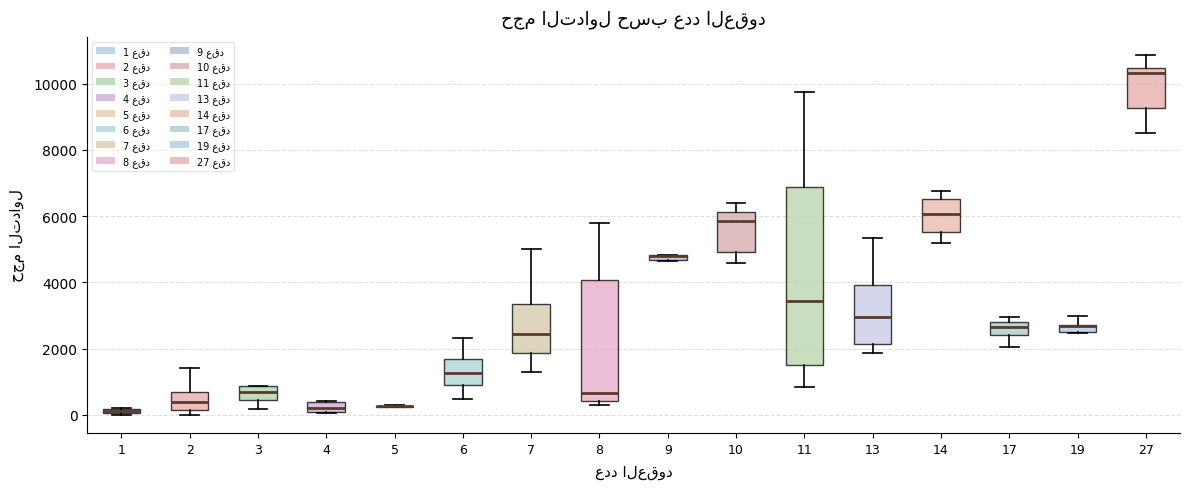

Comparing the boxes themselves (not the whiskers), which one is the tallest?

11